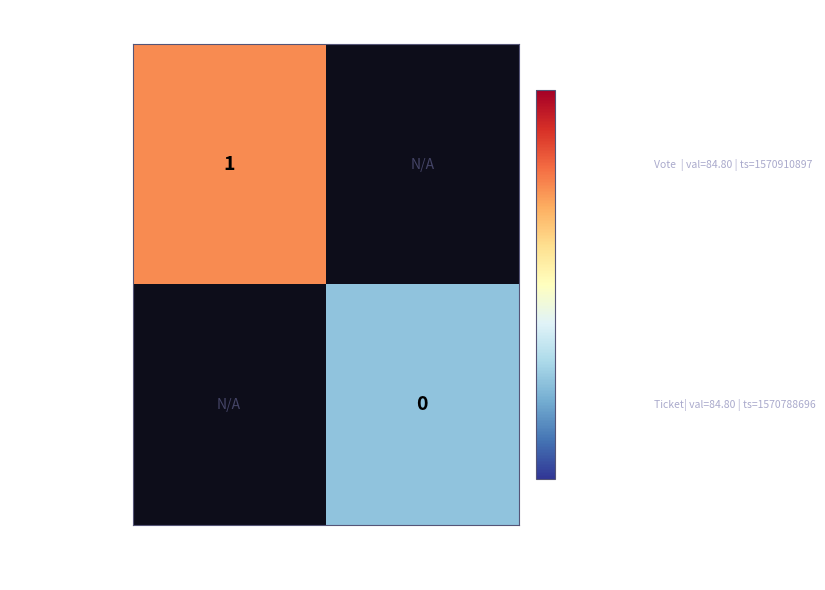

At 1, list the series in order from largest to smallest.

25d67a97...dcf, c910bf75...f0e